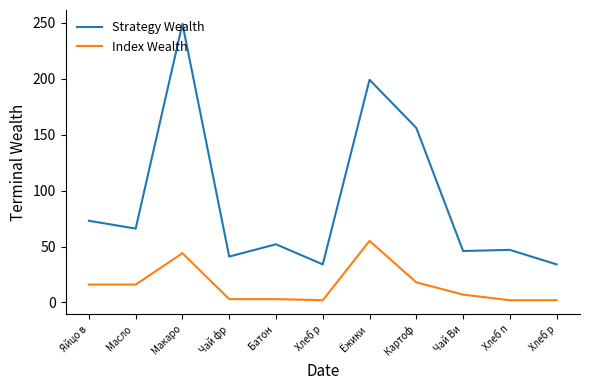

True or false: Index Wealth has a value of 8 at Яйцо в.

False